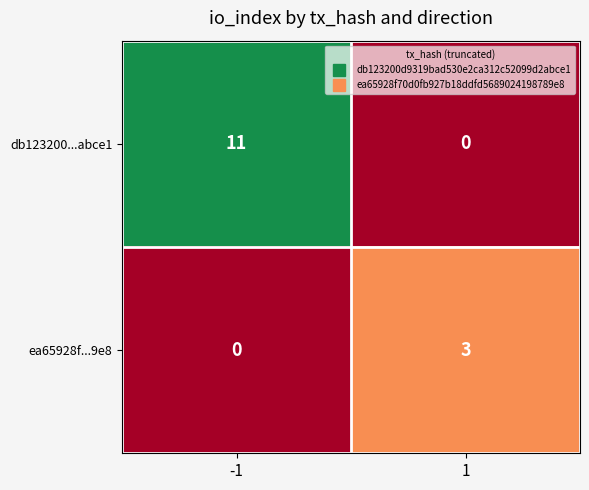

What is the total value across all series at 1?

3